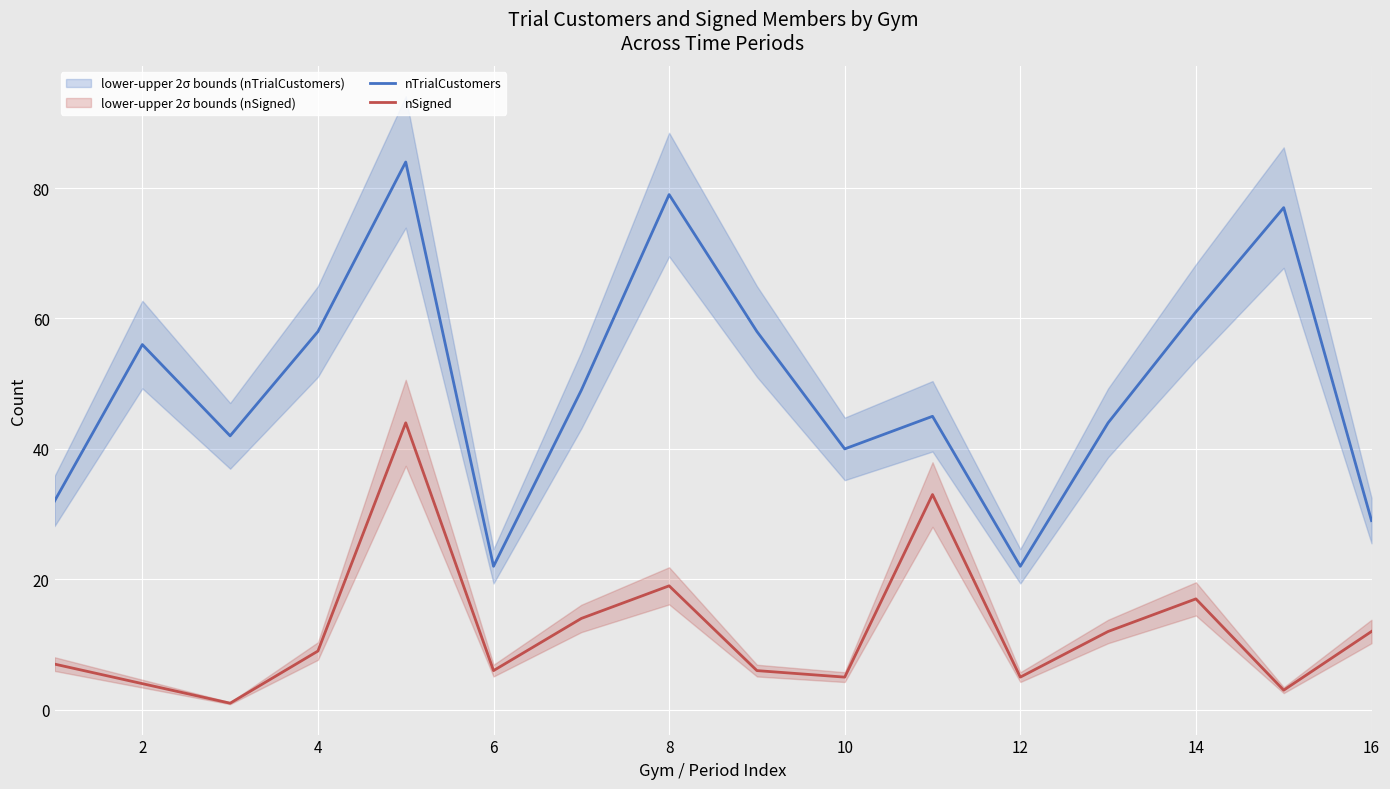

The nTrialCustomers series shows 38 at 6. True or false?

False